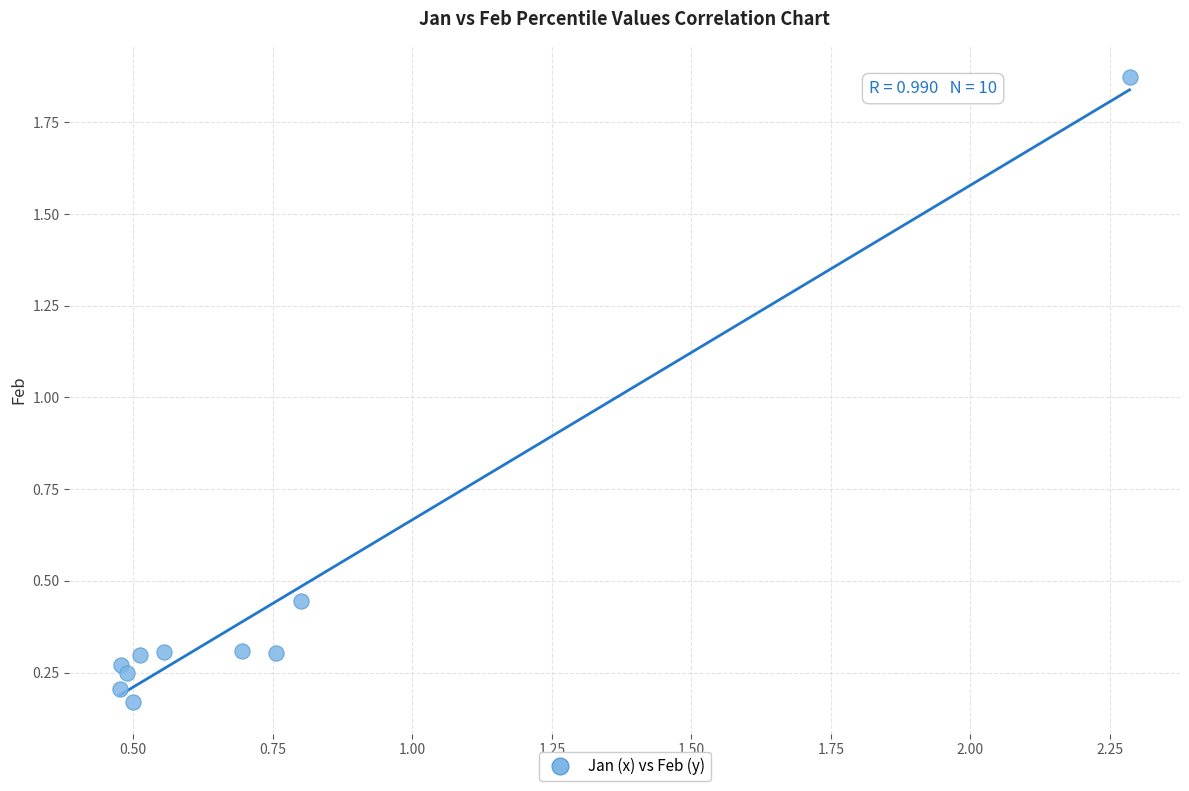

What is the range of X values (max minus min)?

1.8